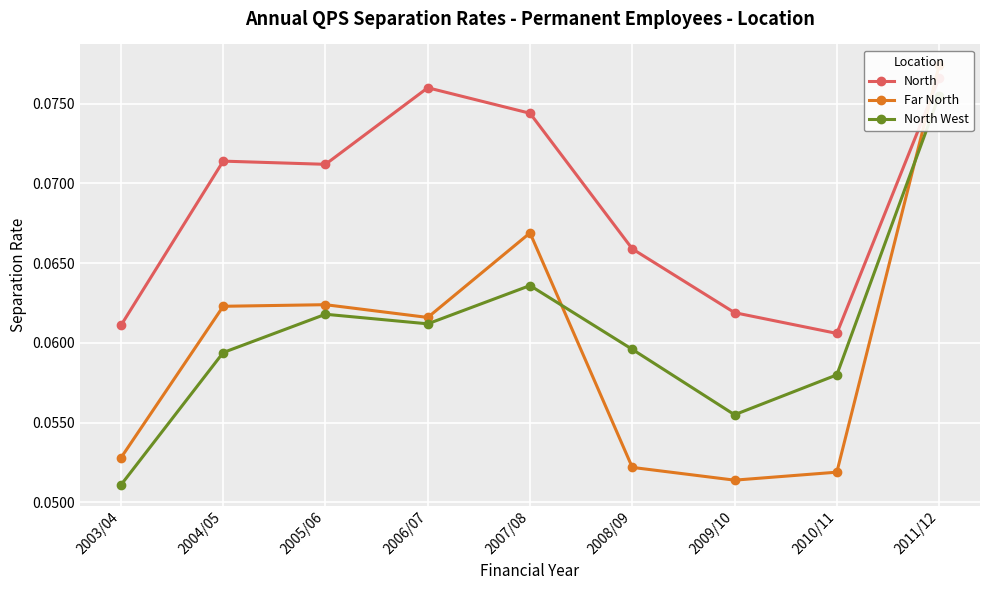

Which category has the highest value in the North West series?

2011/12